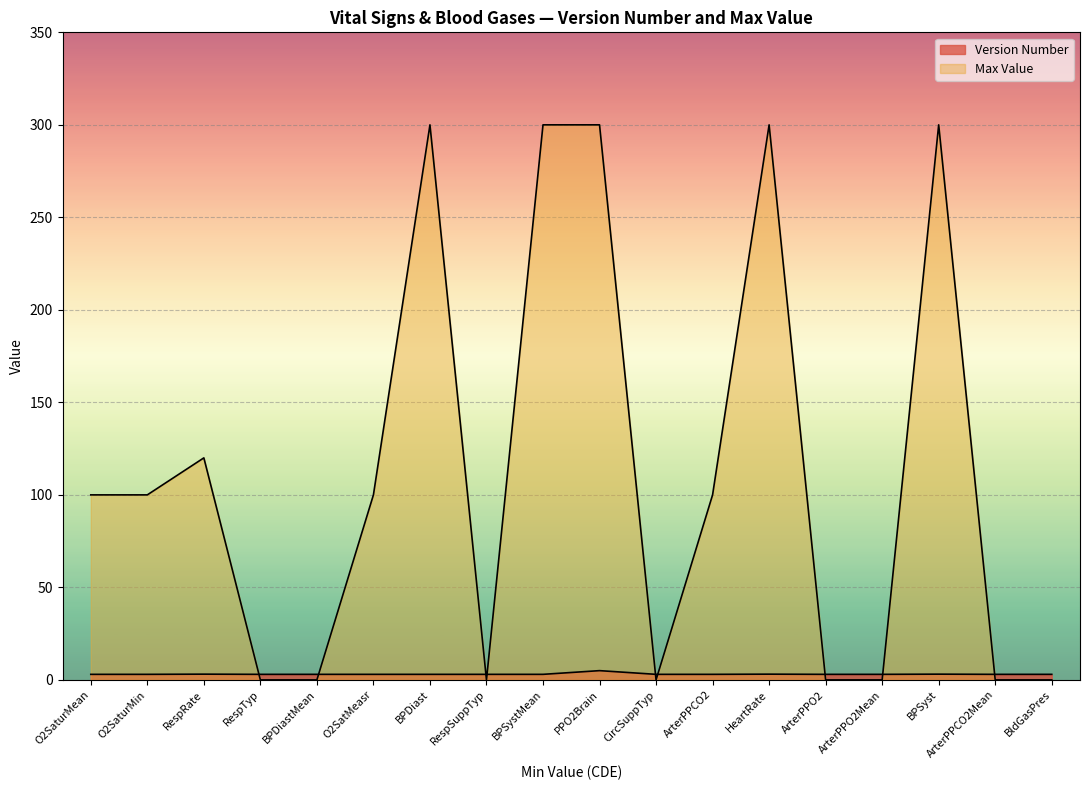

What is the difference between the maximum and minimum values in the Version Number series?

2.0